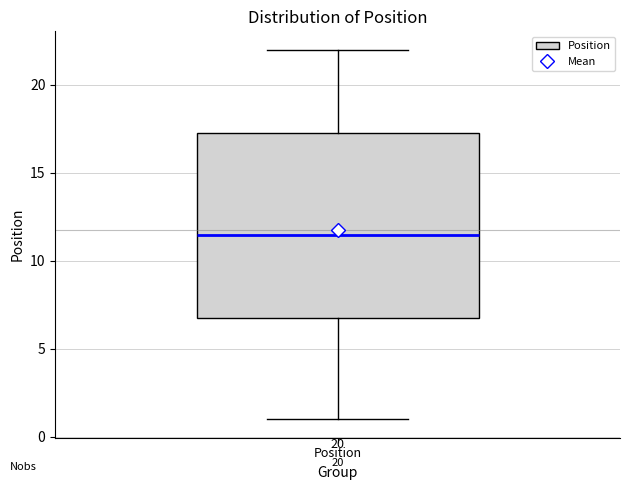

Where does the median line of the box for Position sit on the y-axis? The values are not printed on the chart, so give them approximately, as read against the axis.

11.5